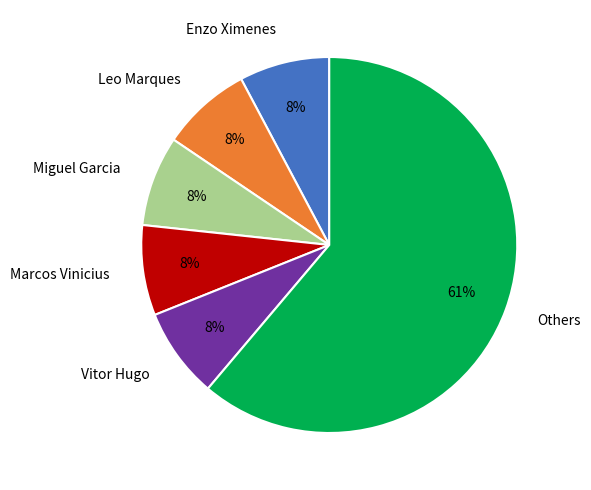

Do Others and Marcos Vinicius together represent more than half of the pie?

Yes